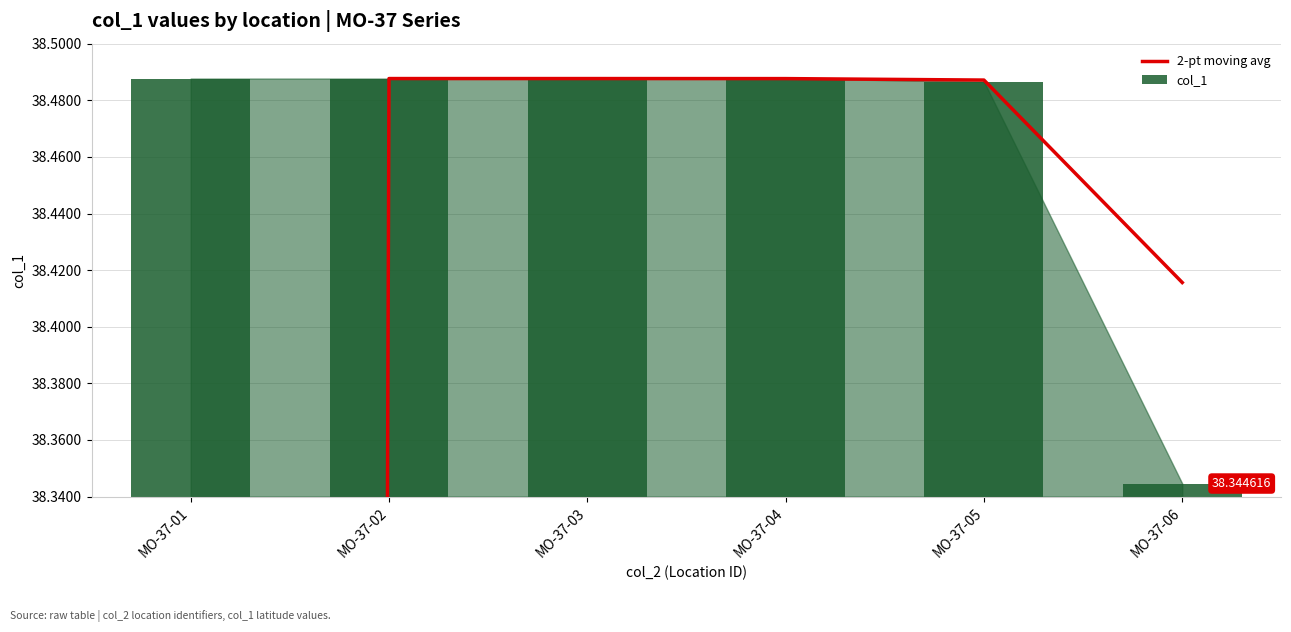

What are all the series names shown in the legend?

2-pt moving avg, col_1